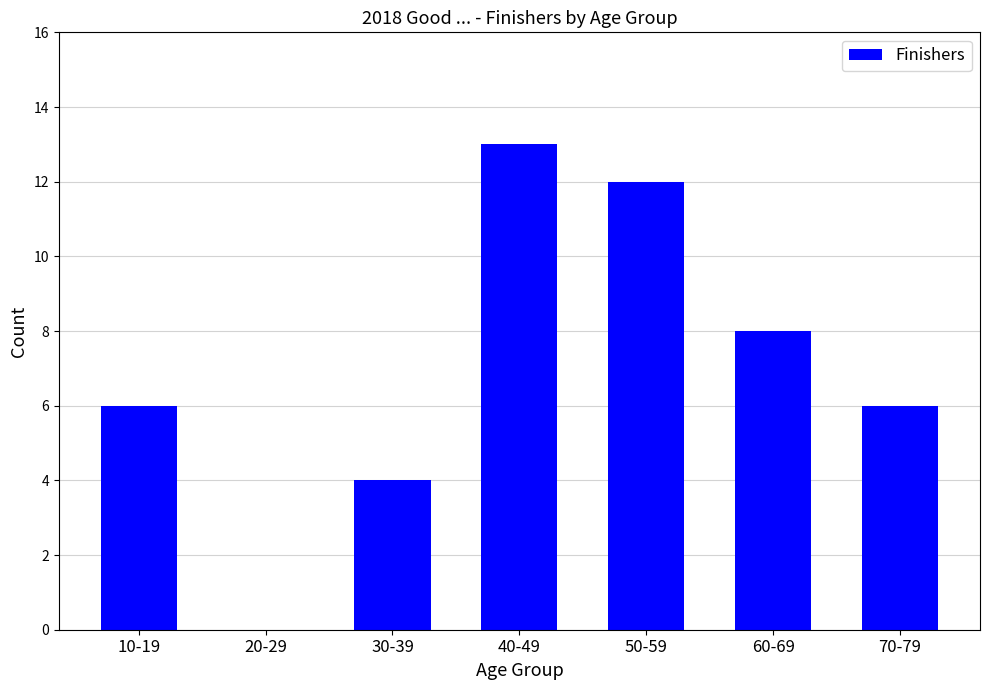

What is the sum of the values at 10-19 and 40-49?

19